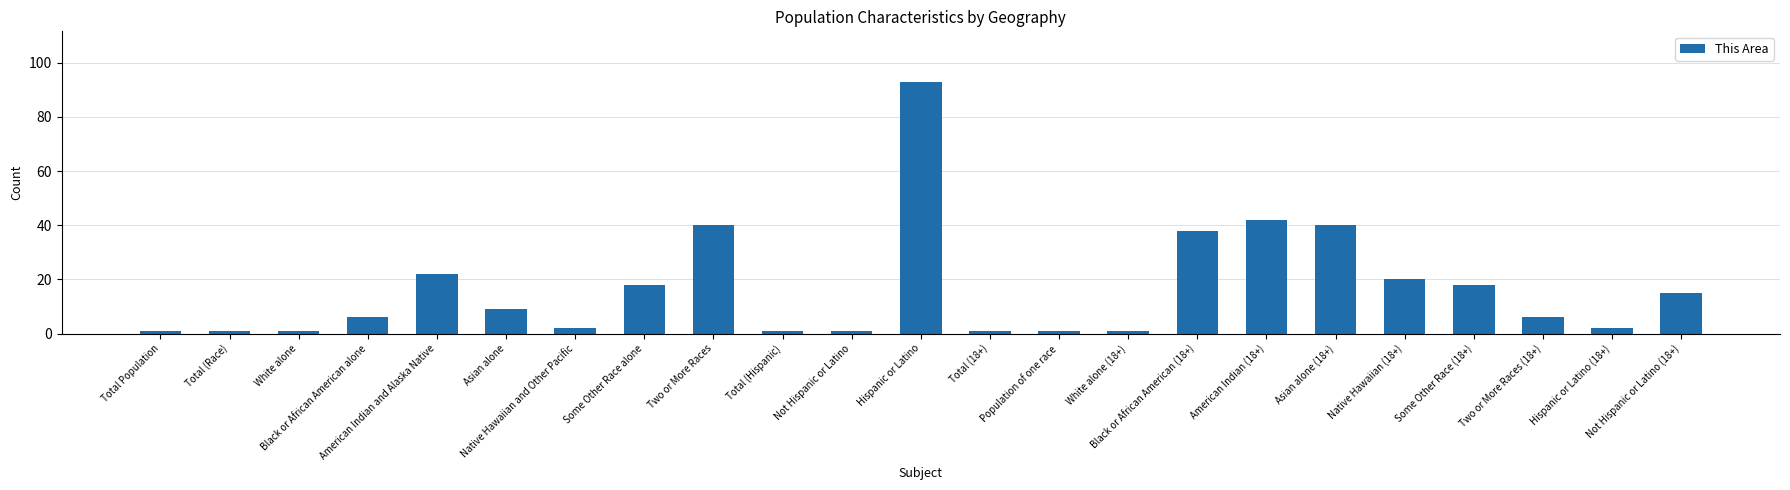

Between Black or African American (18+) and Not Hispanic or Latino (18+), which is larger?

Black or African American (18+)